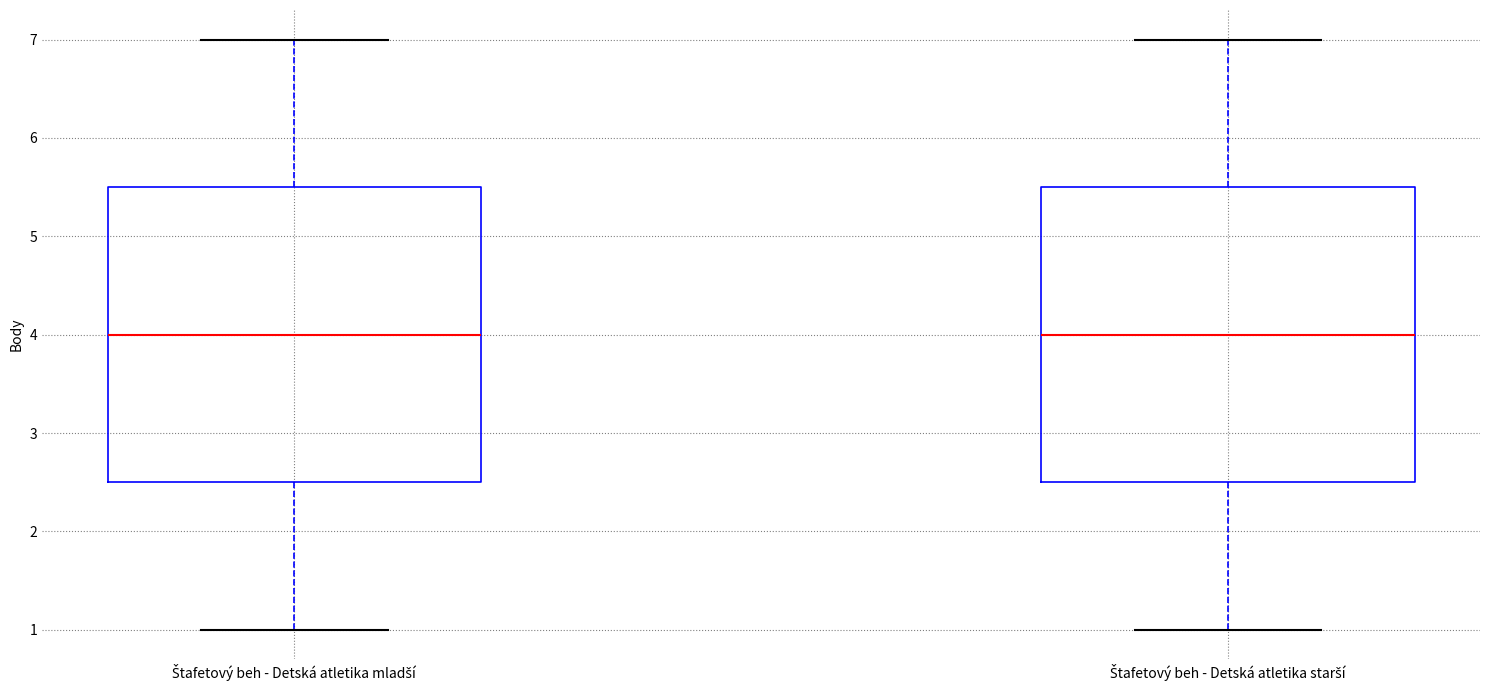

Reading left to right, read every box against the y-axis: the position of its median line, the range the box covers, and the ends of its whiskers. The values are not printed on the chart, so give them approximately, as read against the axis.

Štafetový beh - Detská atletika mladší: median 4.0, box 2.5 to 5.5, whiskers 1.0 to 7.0
Štafetový beh - Detská atletika starší: median 4.0, box 2.5 to 5.5, whiskers 1.0 to 7.0